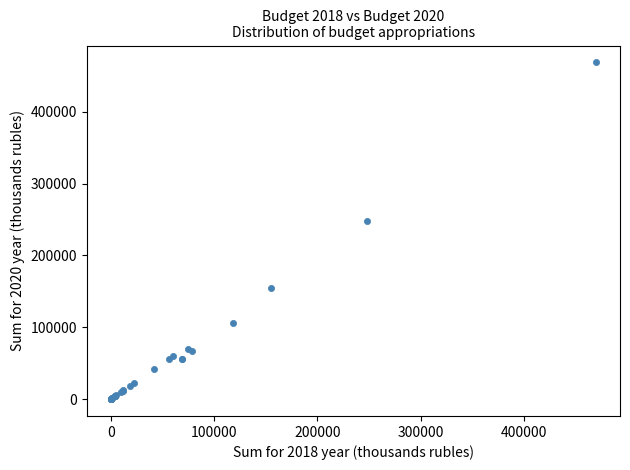

What Y value in the scatter plot is closest to 234362?

247968.5